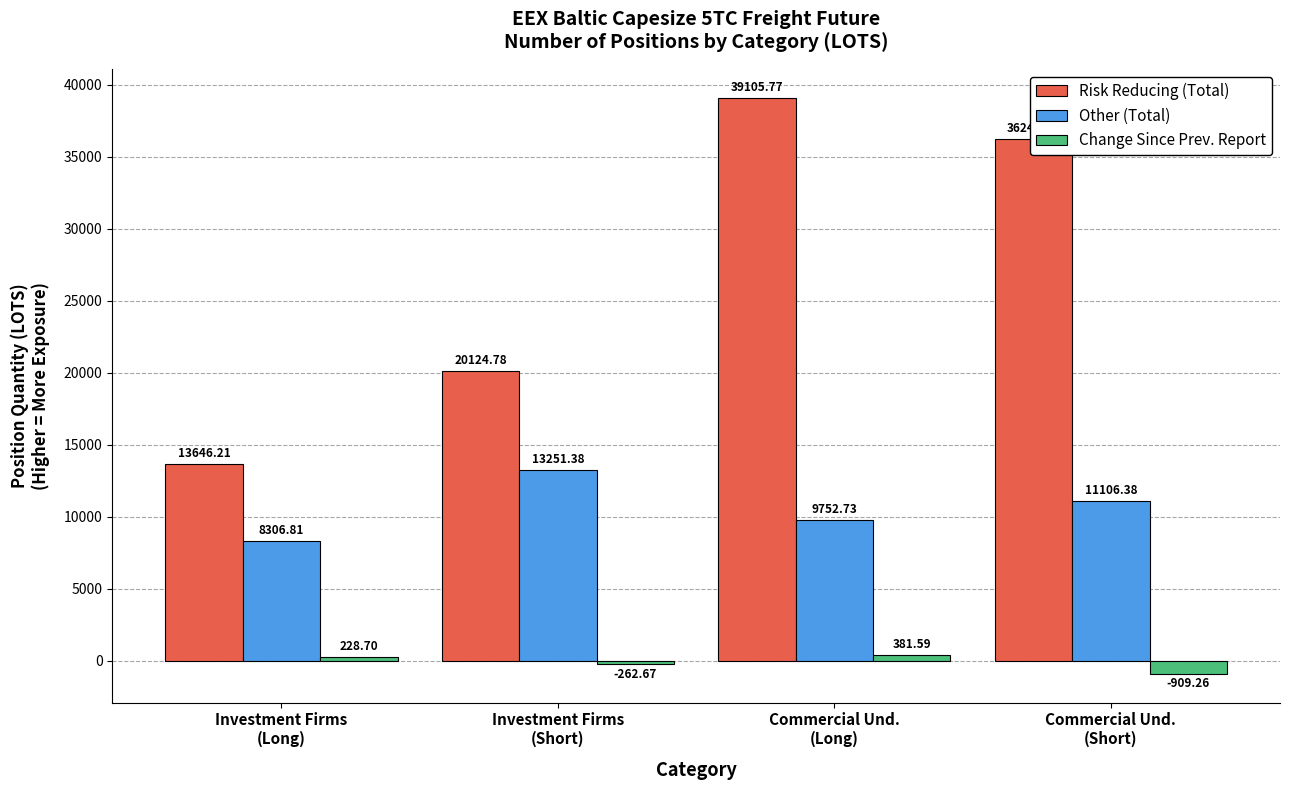

Which series has the largest range (max minus min)?

Risk Reducing (Total)